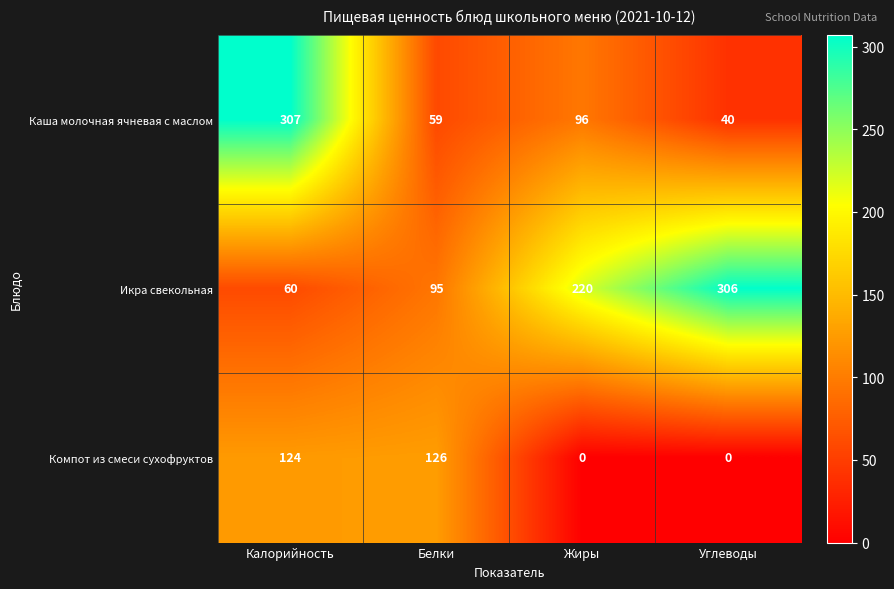

Is it true that Компот из смеси сухофруктов equals 126 at Белки?

True